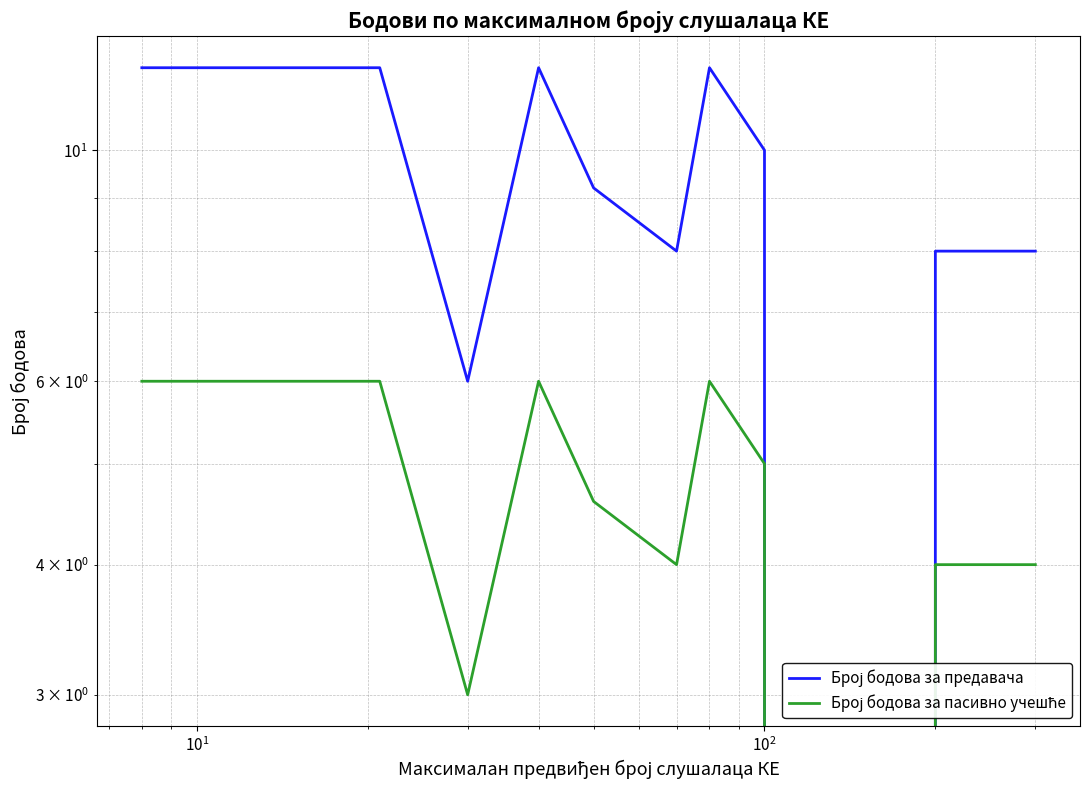

How many categories are shown in the chart?

14